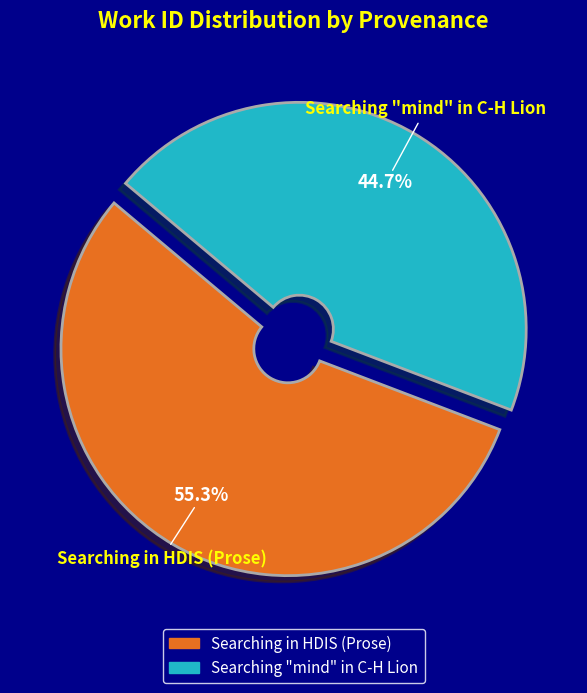

What is the smallest slice in the pie chart?

Searching "mind" in C-H Lion